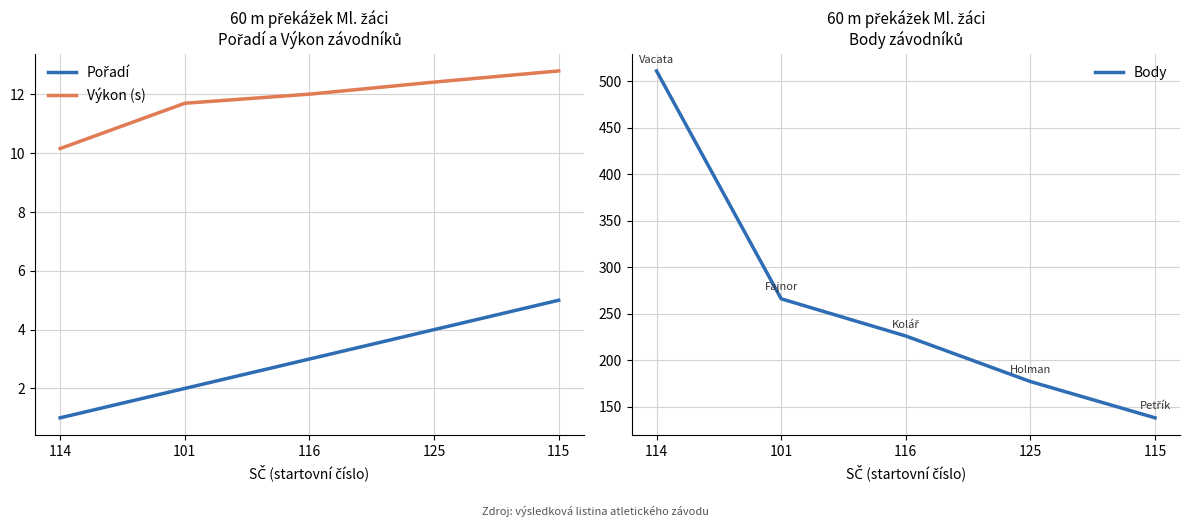

What is the value of the Pořadí point at the 2nd from the left?

2.0